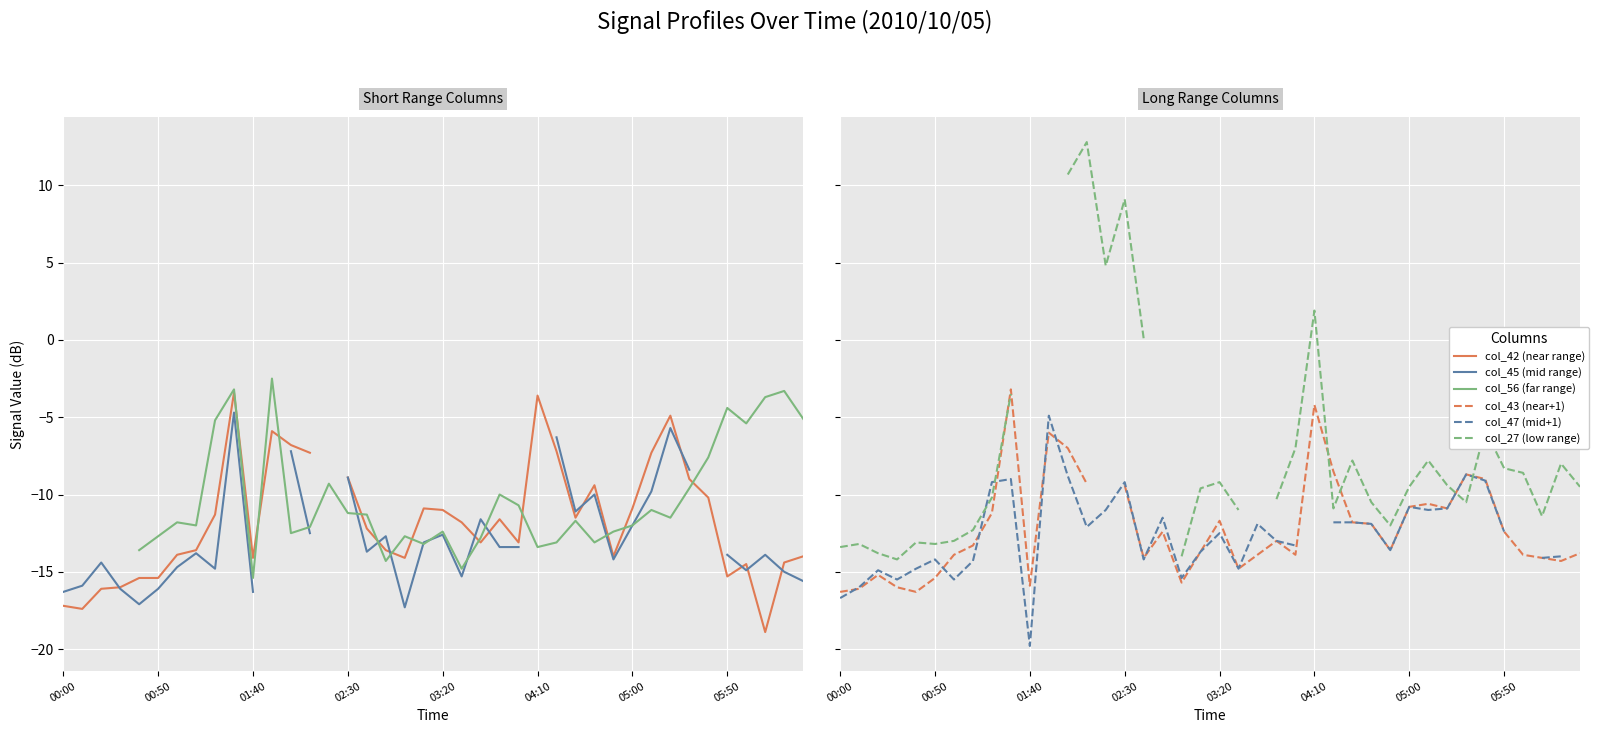

At 34, list the series in order from smallest to largest.

col_42 (near range), col_45 (mid range), col_47 (mid+1), col_43 (near+1), col_56 (far range), col_27 (low range)